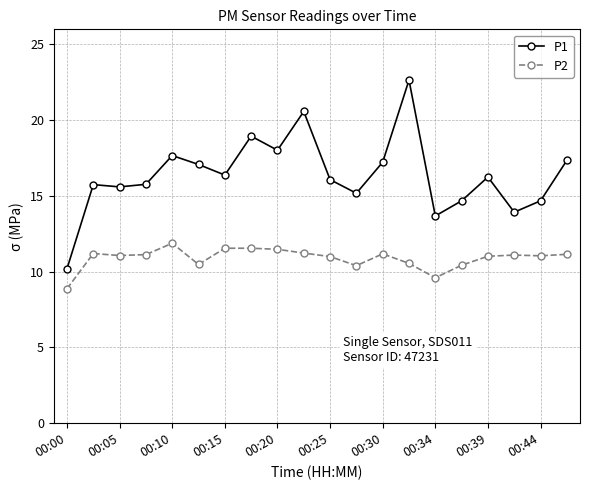

What is the sum of all P1 values?

327.7